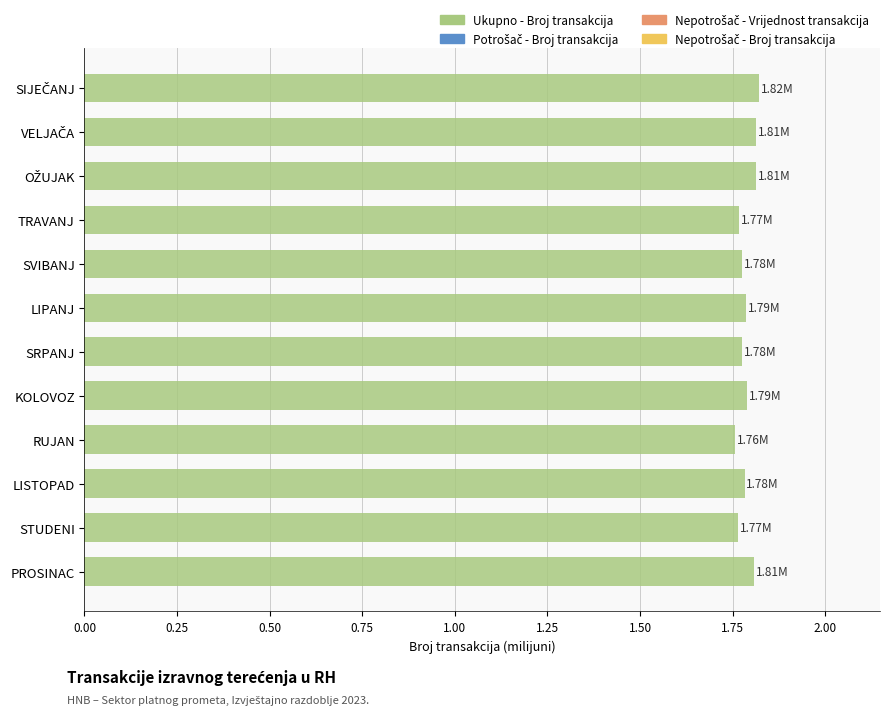

What is the label of the 3rd bar from the bottom?

LISTOPAD